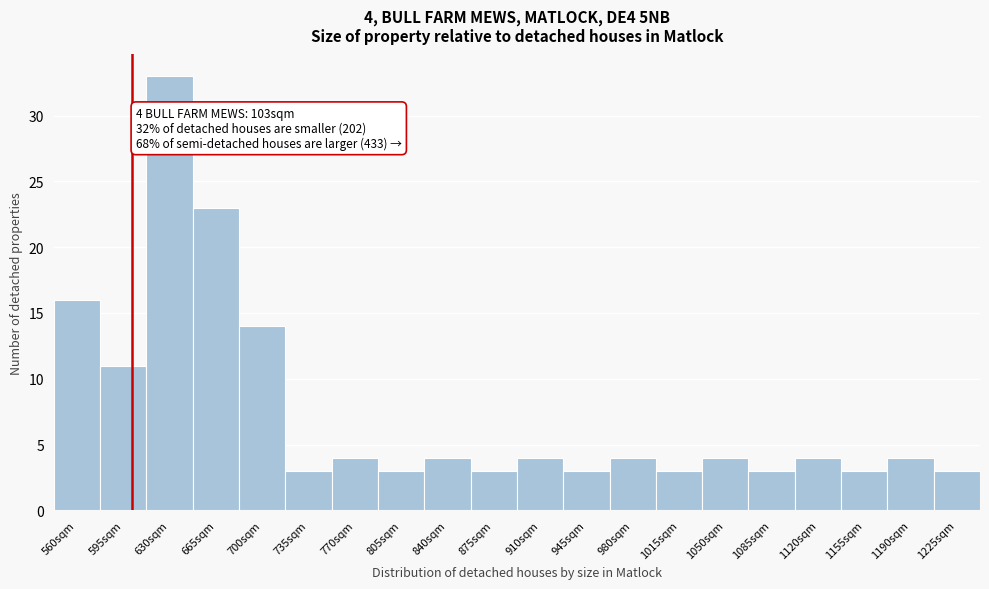

Reading left to right, extract all data points from this chart.

16	11	33	23	14	3	4	3	4	3	4	3	4	3	4	3	4	3	4	3